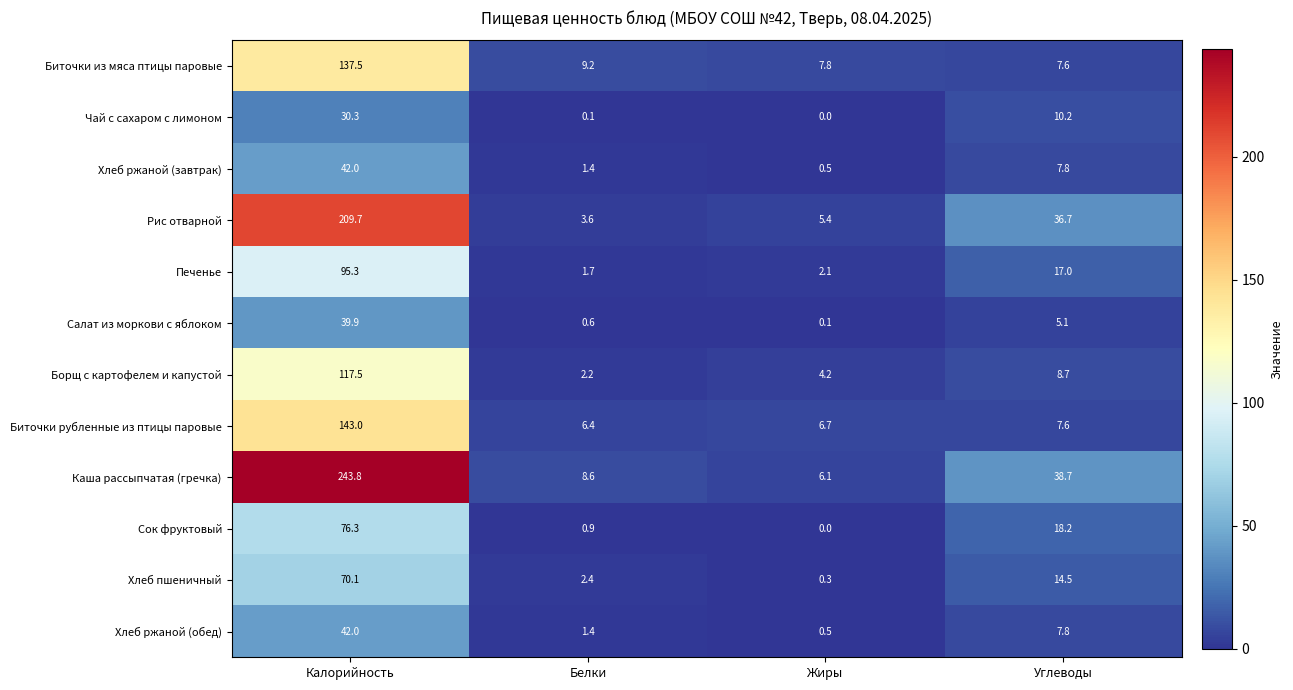

What is the greatest value displayed?

243.8